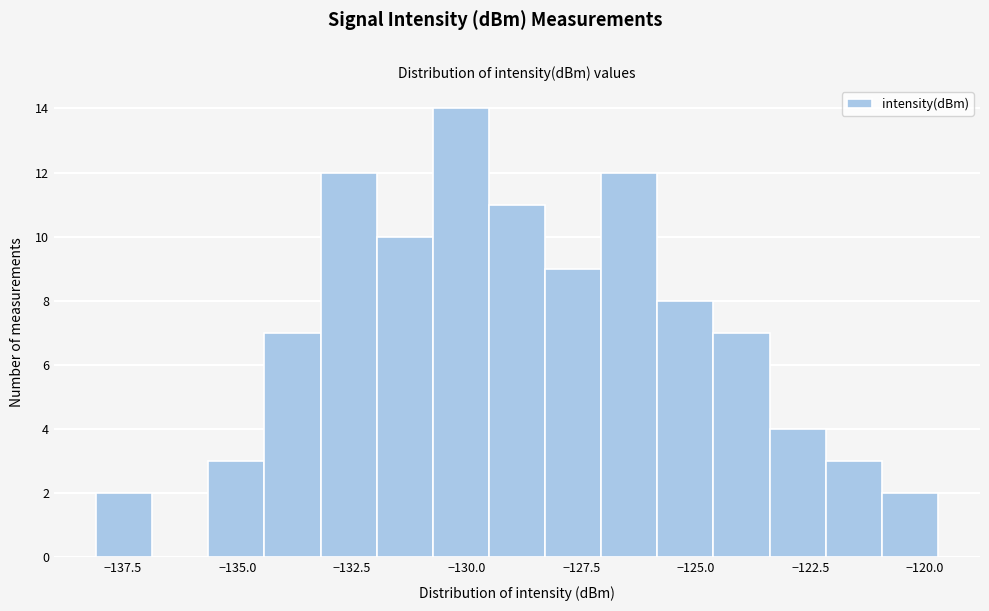

Around what value on the x-axis is the tallest bar? Give the approximate position of its centre, as read against the axis.

-130.0